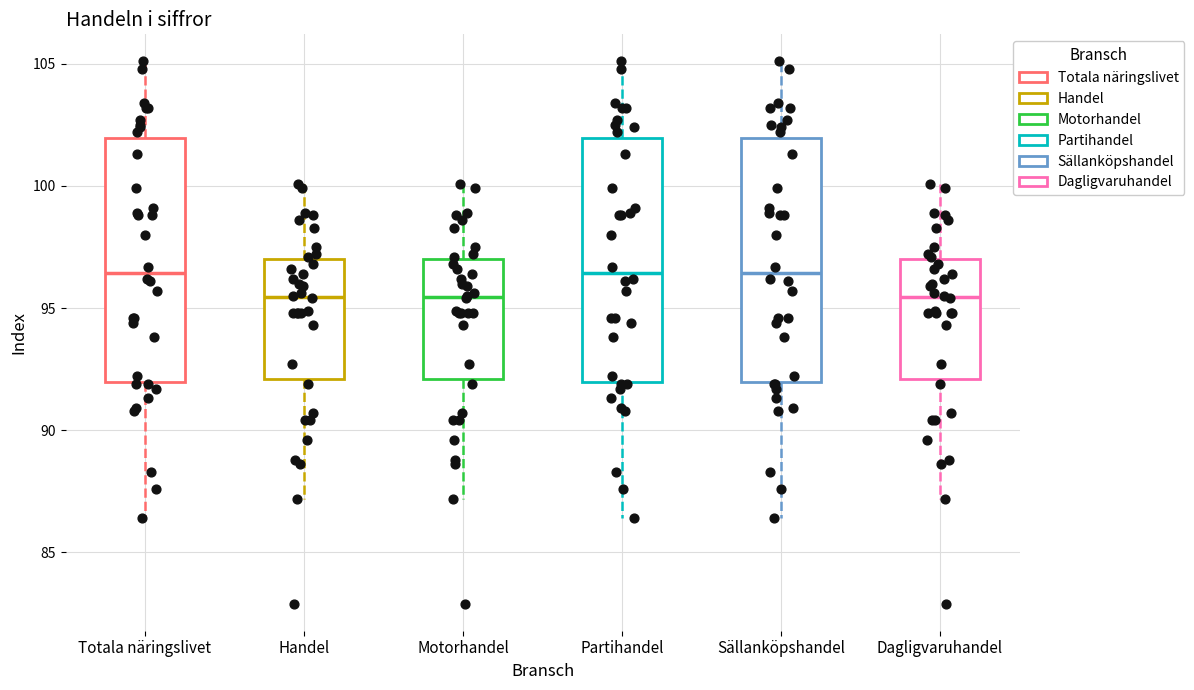

Reading left to right, transcribe this box plot: for each box, give where its median line is, the range the box spans, and where its two whiskers end, as read against the y-axis. The values are not printed on the chart, so give them approximately, as read against the axis.

Totala näringslivet: median 96.5, box 92.0 to 102.0, whiskers 86.5 to 105.0
Handel: median 95.5, box 92.0 to 97.0, whiskers 87.0 to 100.0
Motorhandel: median 95.5, box 92.0 to 97.0, whiskers 87.0 to 100.0
Partihandel: median 96.5, box 92.0 to 102.0, whiskers 86.5 to 105.0
Sällanköpshandel: median 96.5, box 92.0 to 102.0, whiskers 86.5 to 105.0
Dagligvaruhandel: median 95.5, box 92.0 to 97.0, whiskers 87.0 to 100.0